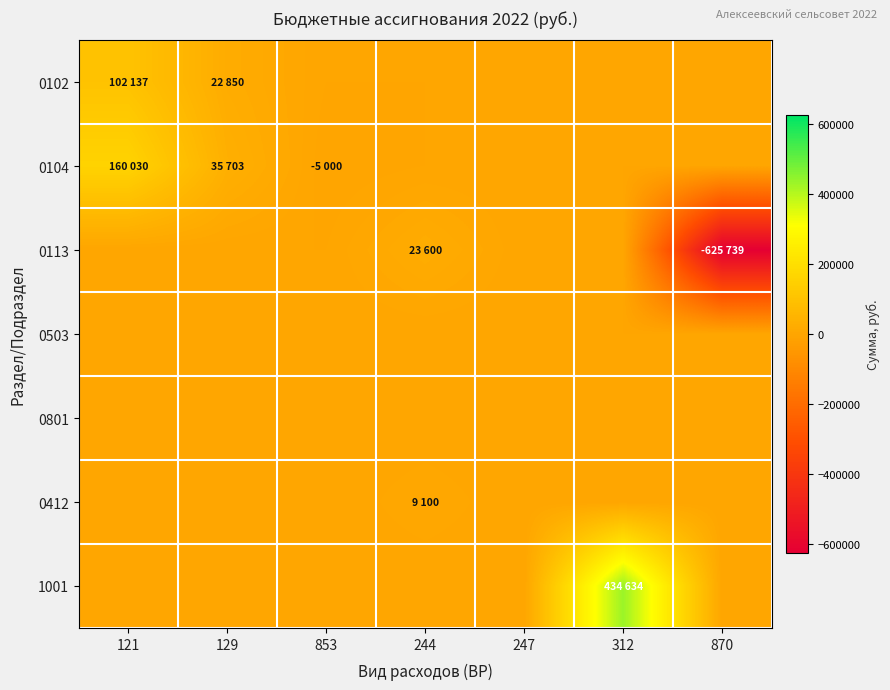

Reading left to right, list all the values displayed in this chart.

0102: 121=102137	129=22850	853=0	244=0	247=0	312=0	870=0
0104: 121=160030	129=35703	853=-5000	244=0	247=0	312=0	870=0
0113: 121=0	129=0	853=0	244=23600	247=0	312=0	870=-625739
0503: 121=0	129=0	853=0	244=0	247=0	312=0	870=0
0801: 121=0	129=0	853=0	244=0	247=0	312=0	870=0
0412: 121=0	129=0	853=0	244=9100	247=0	312=0	870=0
1001: 121=0	129=0	853=0	244=0	247=0	312=434634	870=0